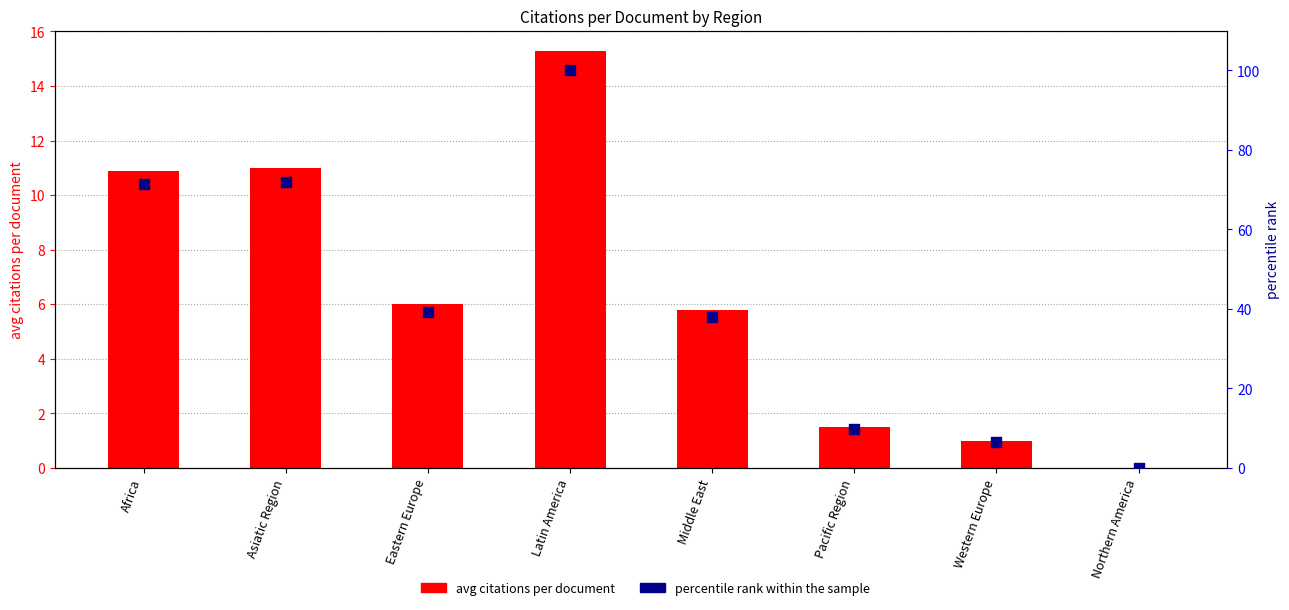

Is the value of avg citations per document at Pacific Region greater than the value of percentile rank within the sample at Western Europe?

No